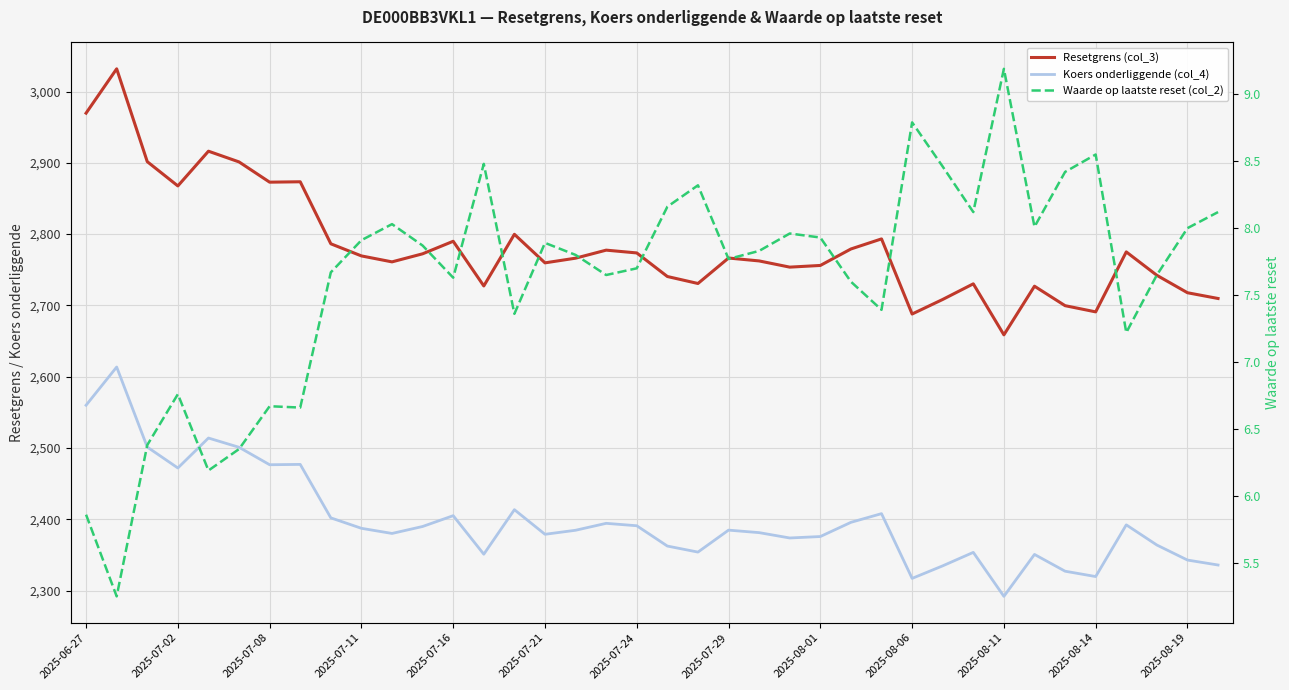

What is the difference between the maximum and minimum values in the Koers onderliggende (col_4) series?

321.6